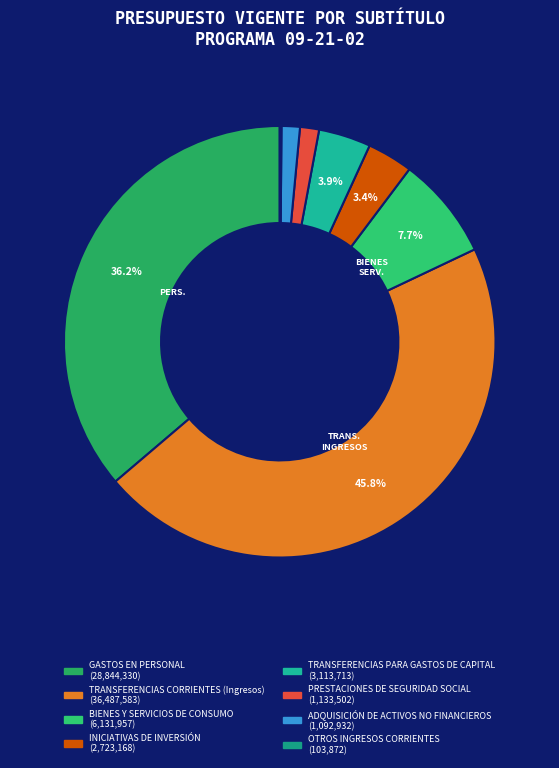

Rank the categories by value from lowest to highest.

OTROS INGRESOS CORRIENTES, ADQUISICIÓN DE ACTIVOS NO FINANCIEROS, PRESTACIONES DE SEGURIDAD SOCIAL, INICIATIVAS DE INVERSIÓN, TRANSFERENCIAS PARA GASTOS DE CAPITAL, BIENES Y SERVICIOS DE CONSUMO, GASTOS EN PERSONAL, TRANSFERENCIAS CORRIENTES (Ingresos)